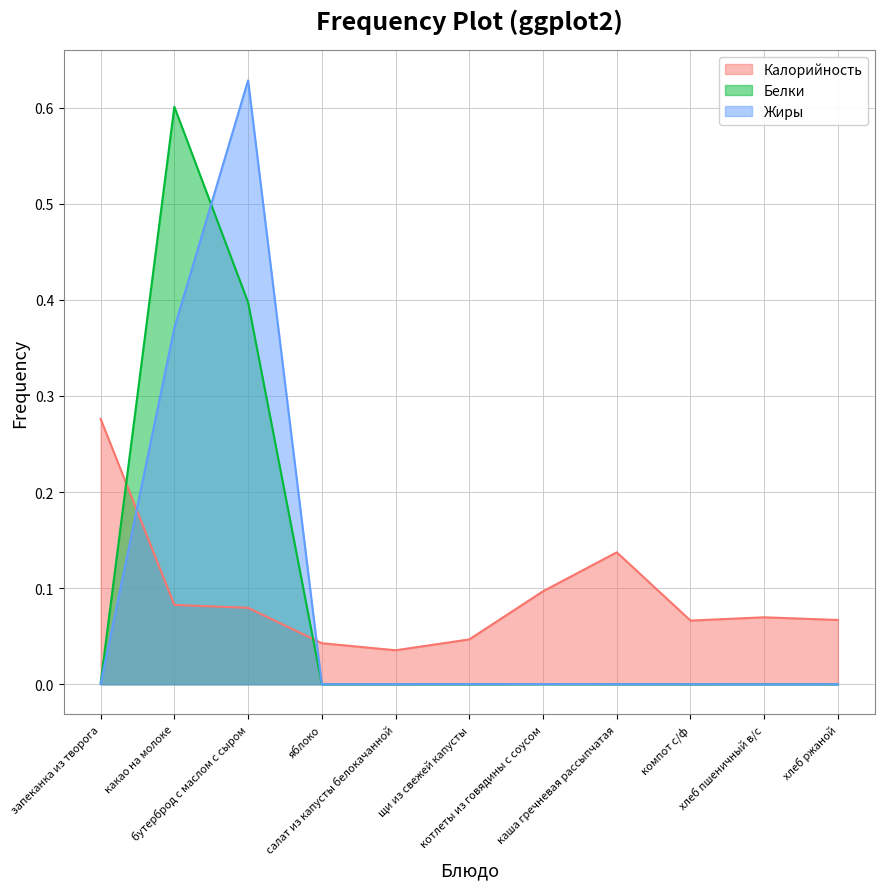

Rank the series at компот с/ф from highest to lowest value.

Калорийность, Белки, Жиры